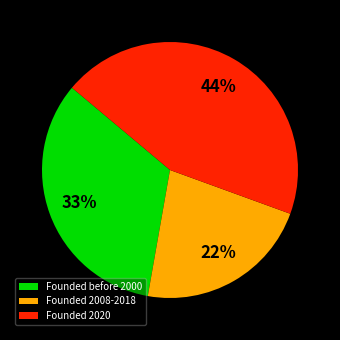

What is the ratio of the value at Founded 2008-2018 to the value at Founded before 2000?

0.7